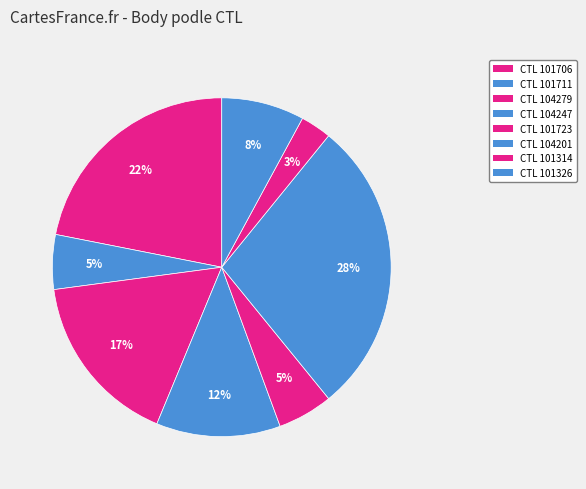

How many segments does this pie chart have?

8